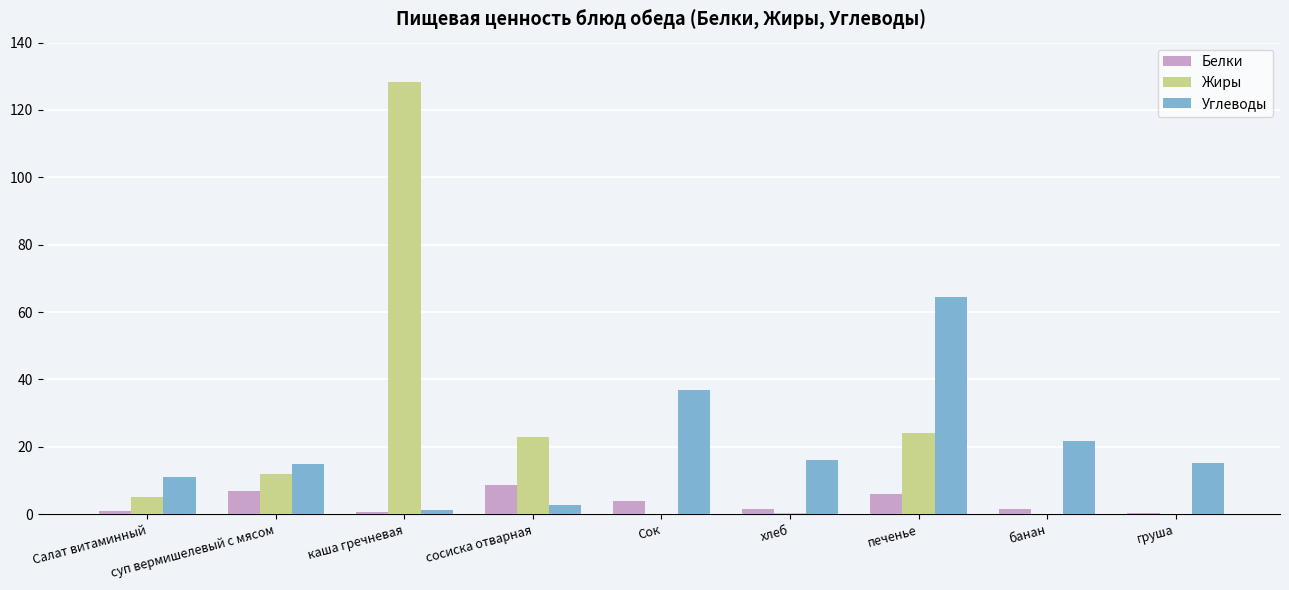

What is the sum of all Белки values?

31.0